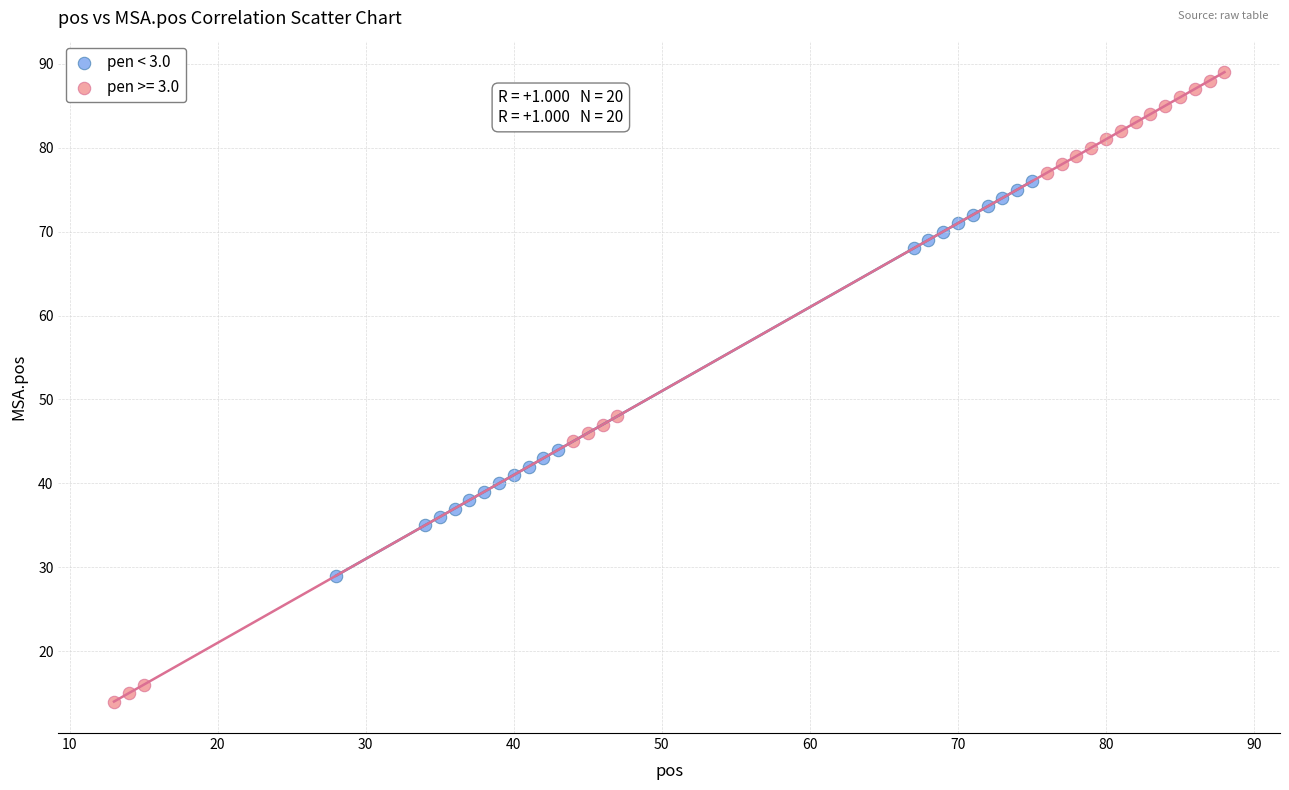

Which series reaches the maximum Y coordinate?

pen >= 3.0